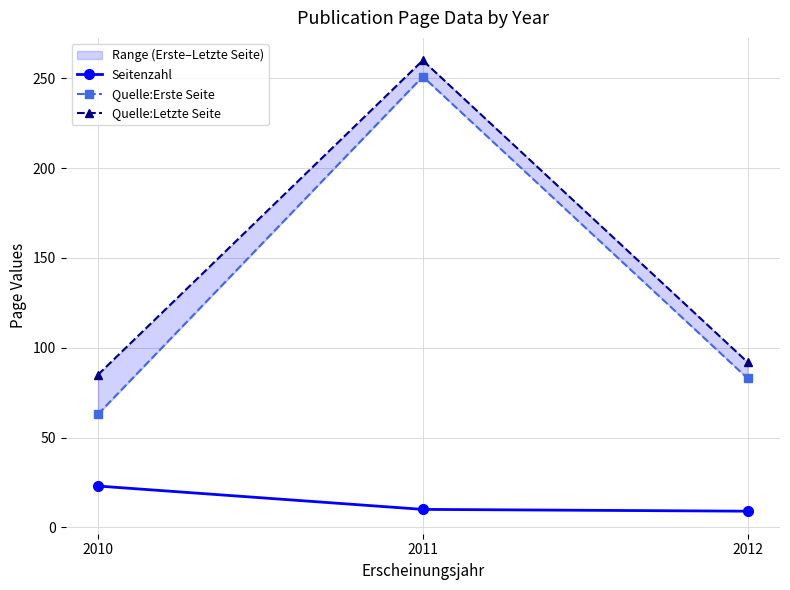

What value does the Quelle:Erste Seite series have at 2010, to the nearest 10?

60